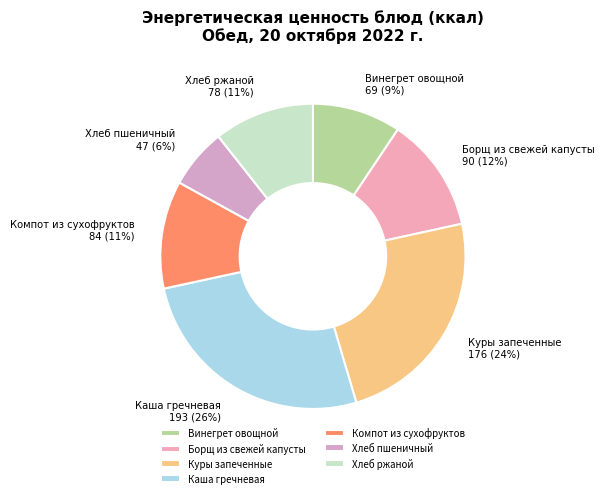

How many slices are in this pie chart?

7